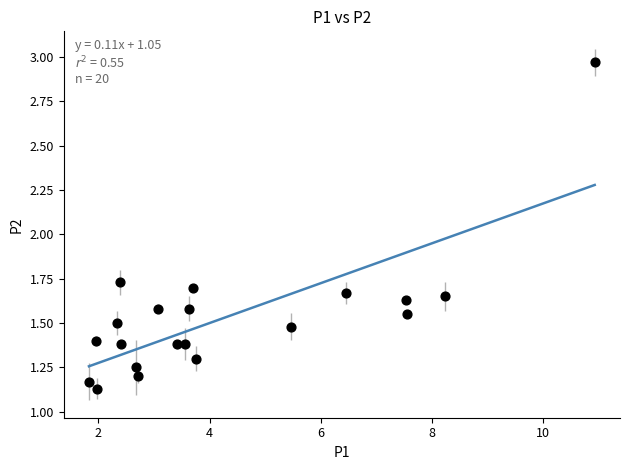

What is the range of X values (max minus min)?

9.1